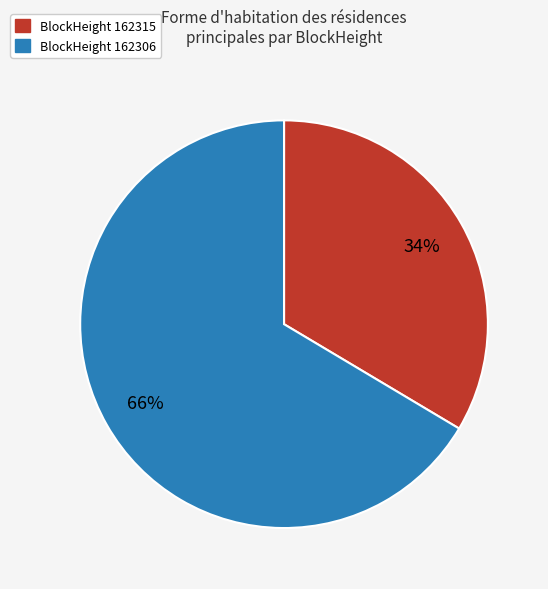

True or false: BlockHeight 162306 accounts for 59% of the total.

False